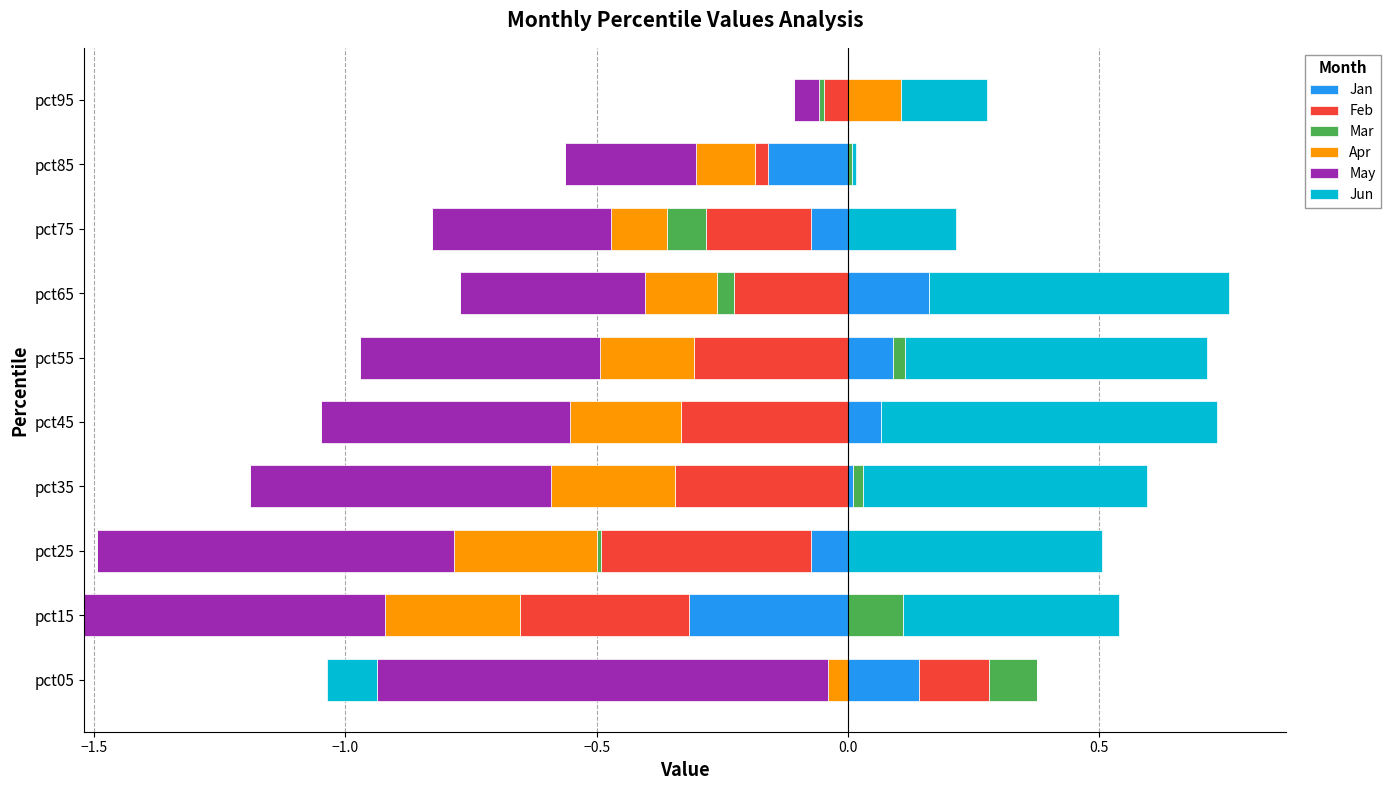

The value of Mar at pct65 is 0.1. True or false?

False